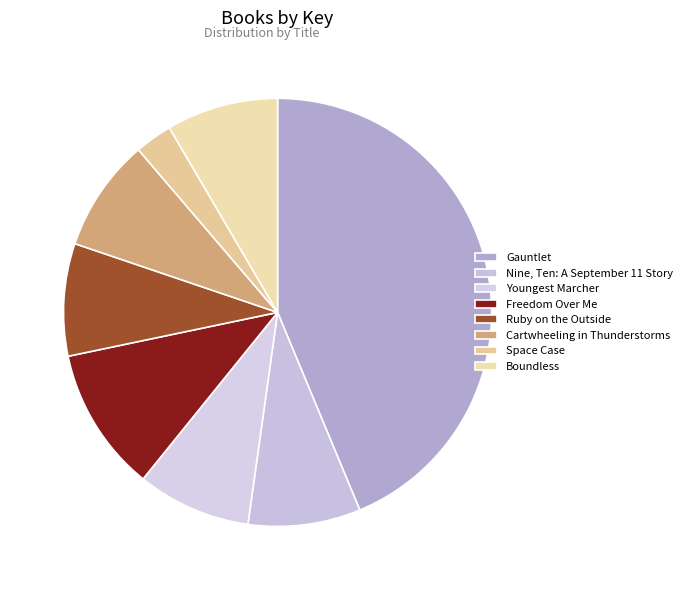

Is it true that Nine, Ten: A September 11 Story is 1% of the pie?

False